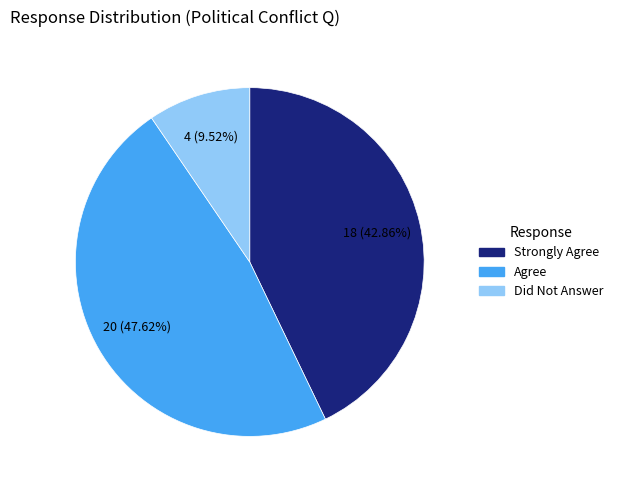

How many segments does this pie chart have?

3